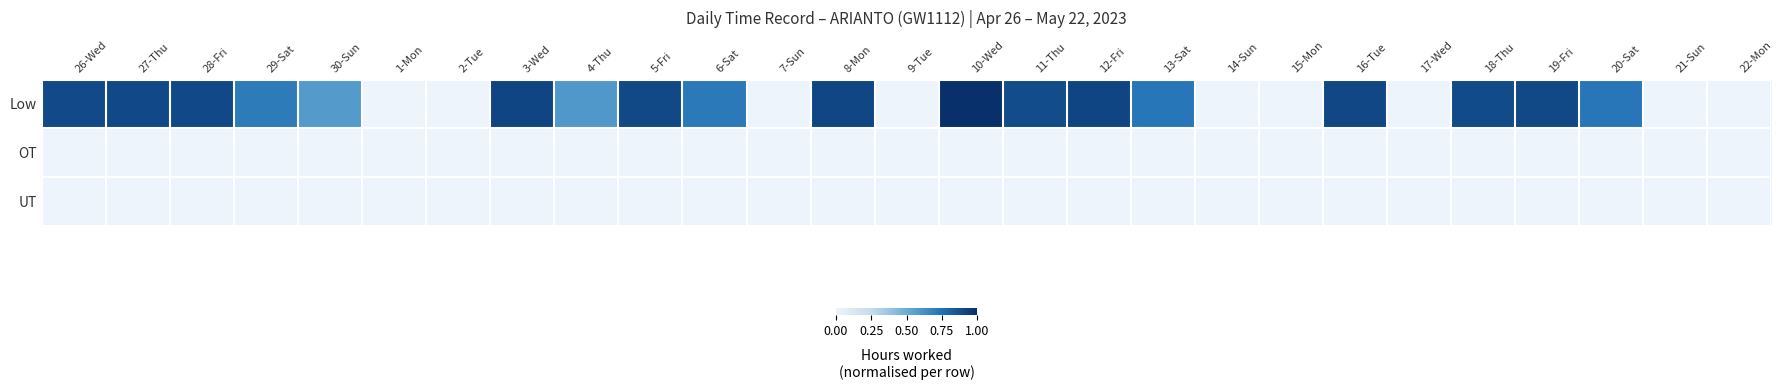

At which category is the sum across all series the highest?

10-Wed